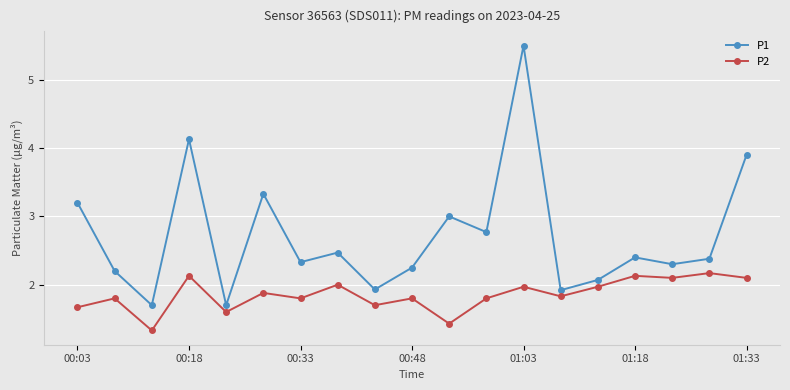

What is the lowest value of the P2 series?

1.3